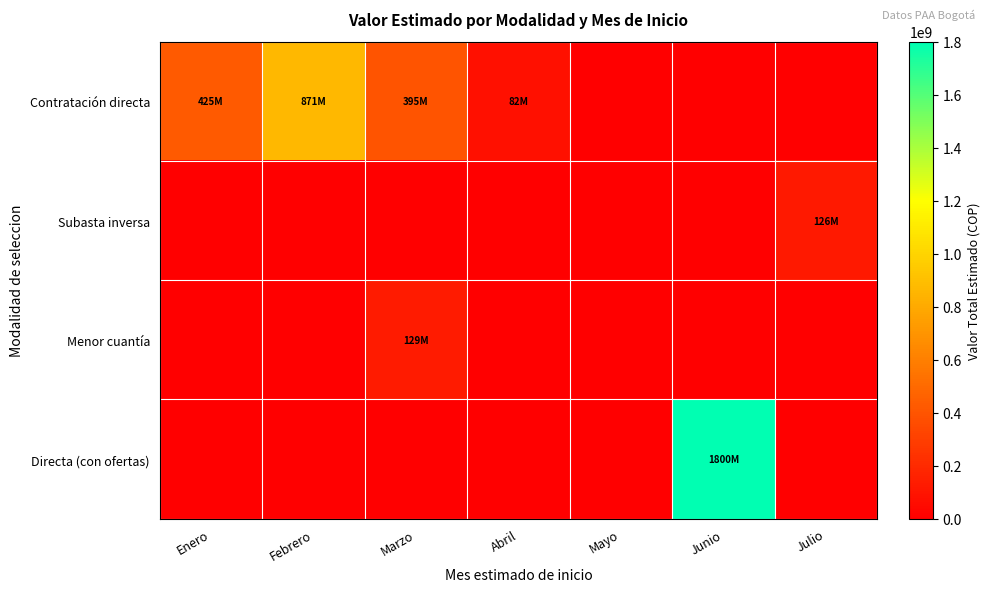

Between Abril and Junio, which series saw the biggest shift?

Directa (con ofertas)